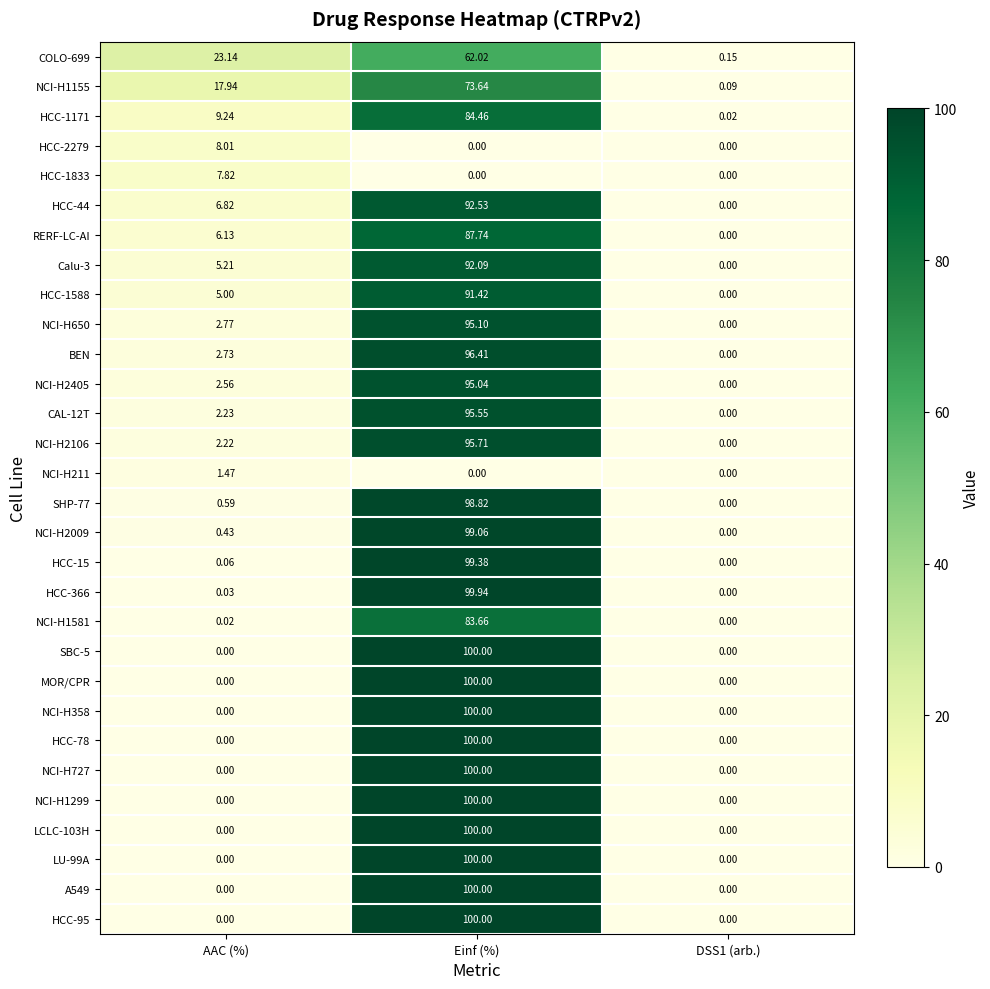

At which category does the chart reach its peak across all series?

Einf (%)